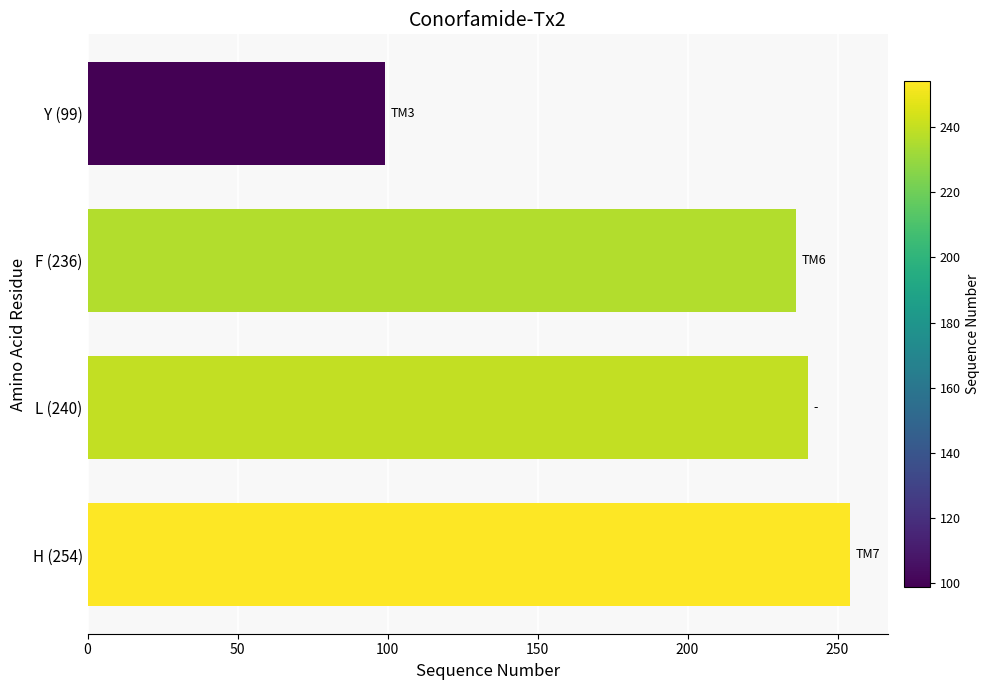

What is the ratio of the value at F (236) to the value at Y (99)?

2.4